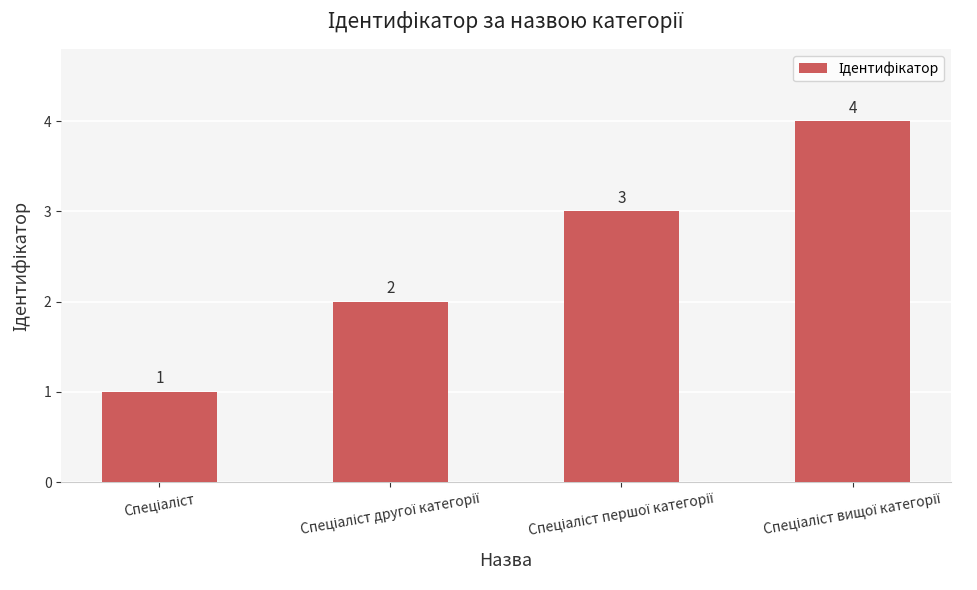

How many values are between 2 and 4?

3